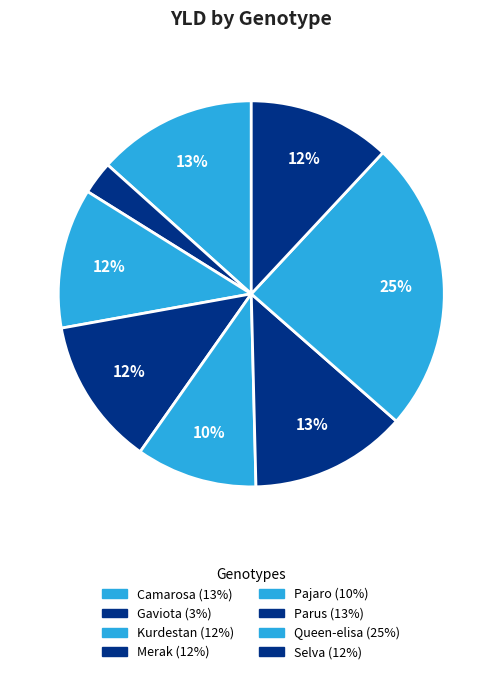

Which category has the smallest portion of the pie?

Gaviota